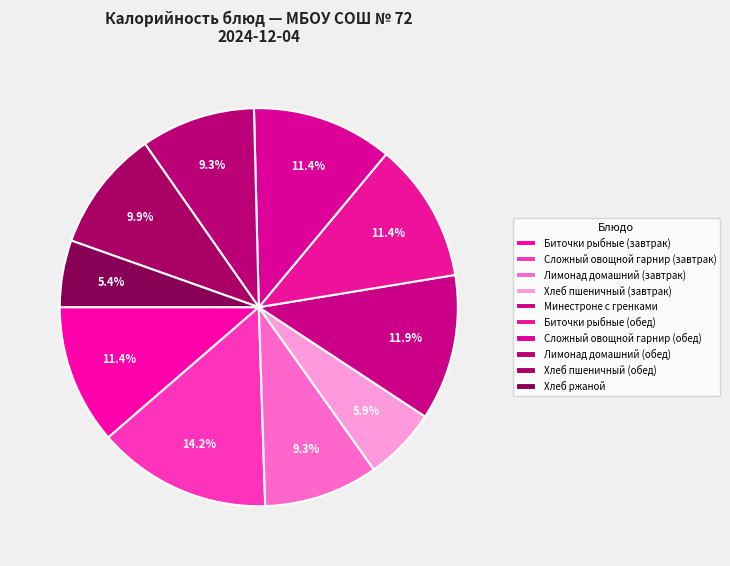

Rank the categories by value from lowest to highest.

Хлеб ржаной, Хлеб пшеничный (завтрак), Лимонад домашний (завтрак), Лимонад домашний (обед), Хлеб пшеничный (обед), Биточки рыбные (завтрак), Биточки рыбные (обед), Сложный овощной гарнир (обед), Минестроне с гренками, Сложный овощной гарнир (завтрак)